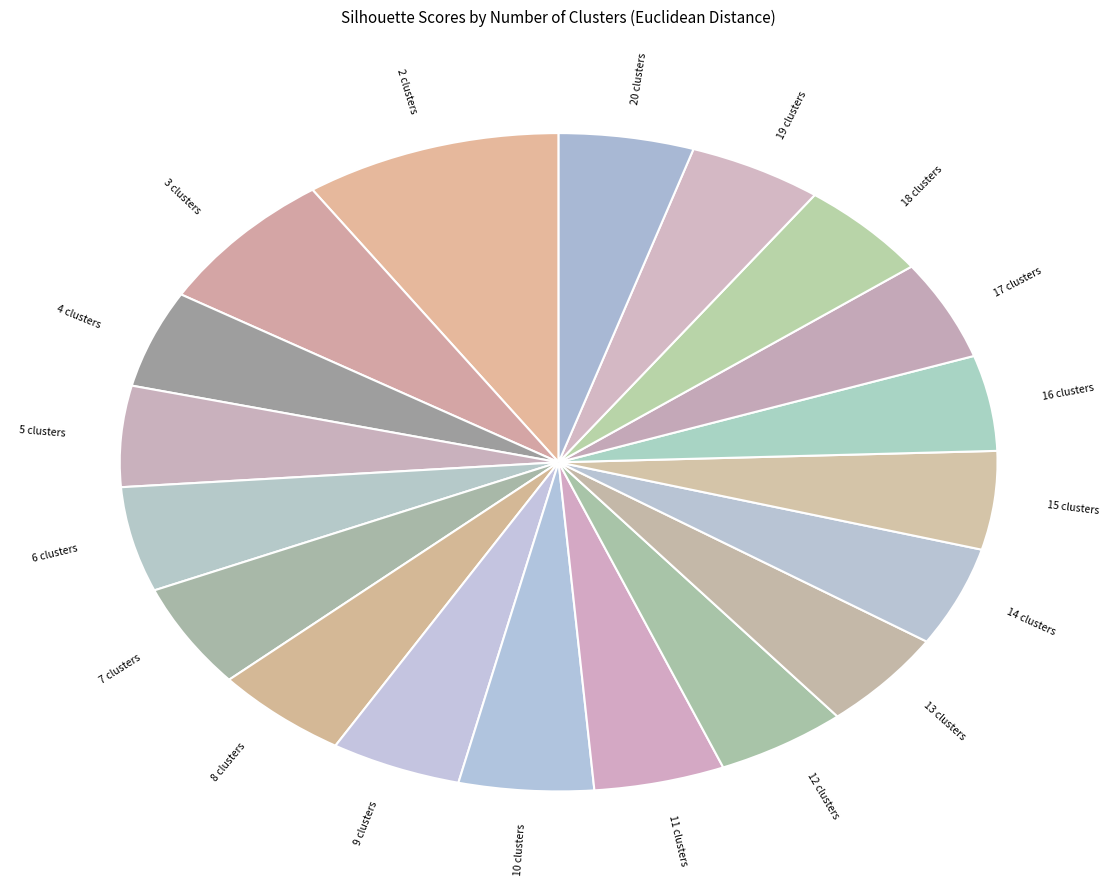

Is there any slice that represents more than half of the pie?

No